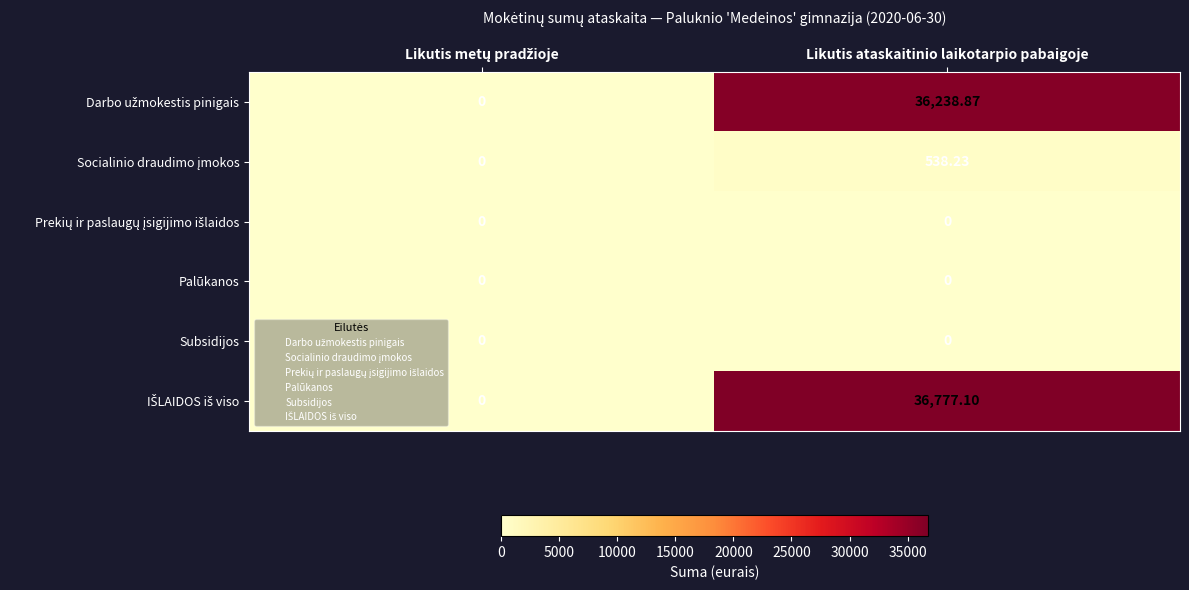

Count the number of data series in this chart.

6